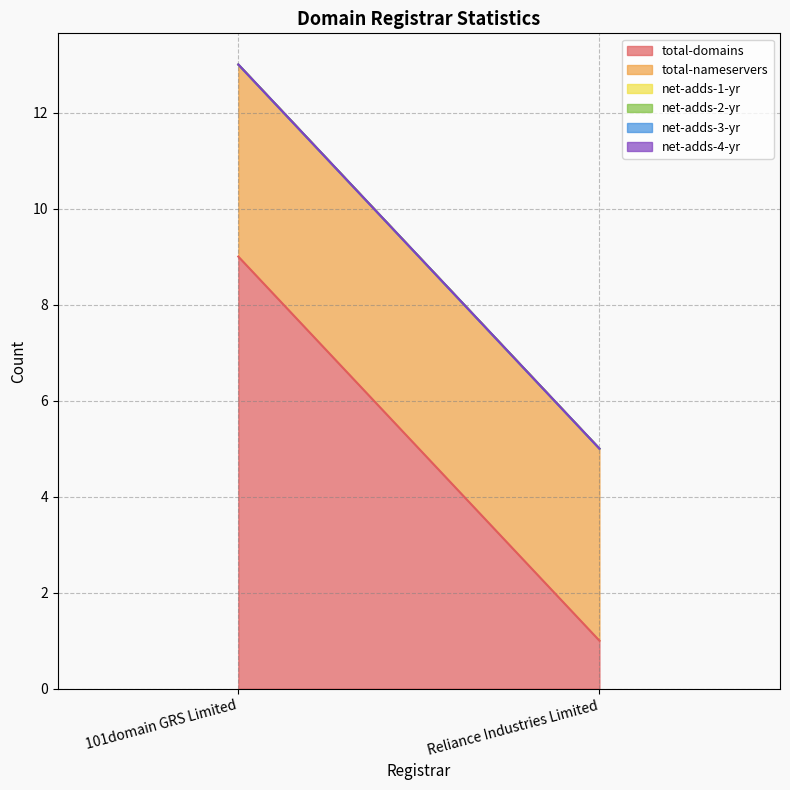

Is it true that net-adds-4-yr equals 0 at 101domain GRS Limited?

True